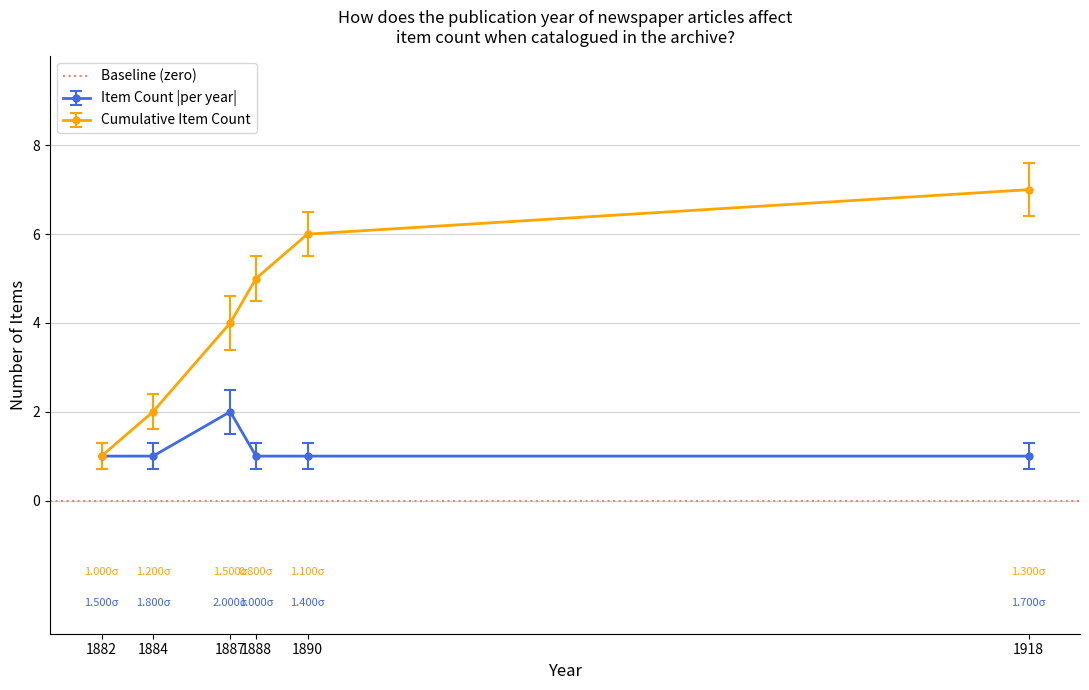

The value of Item Count by Year at 1887 is 0. True or false?

False